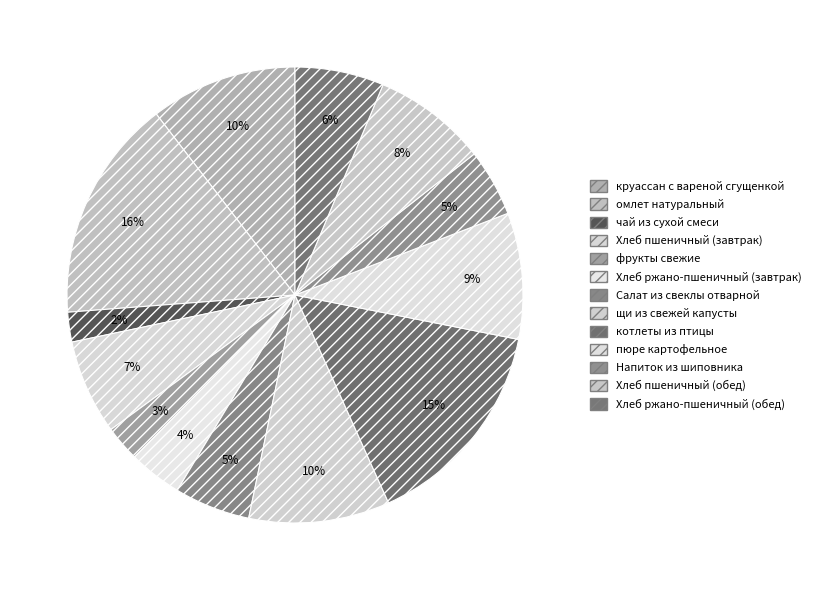

To the nearest percent, what is the difference between the largest and smallest slice percentages?

14%